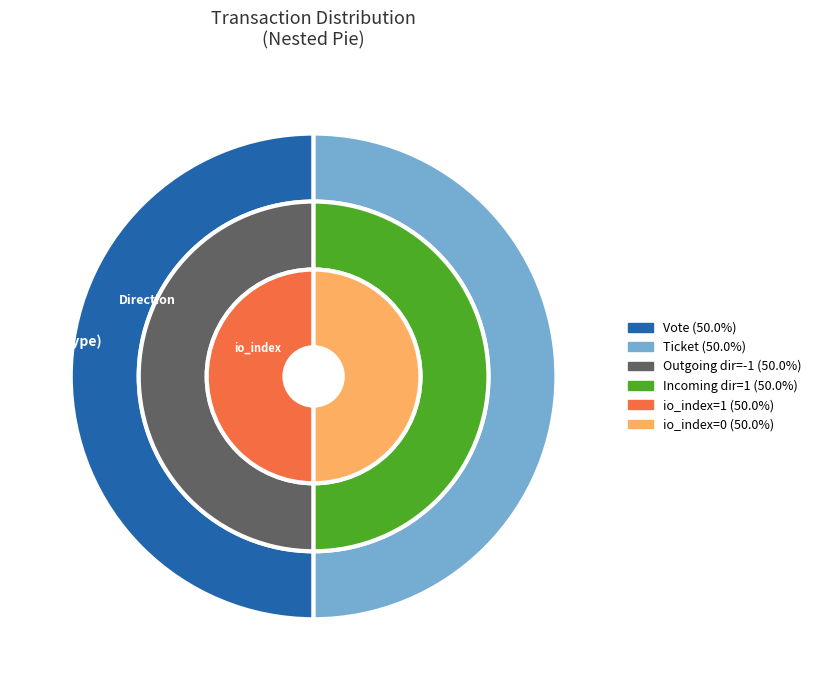

Which has a higher value, Ticket or Vote?

Ticket